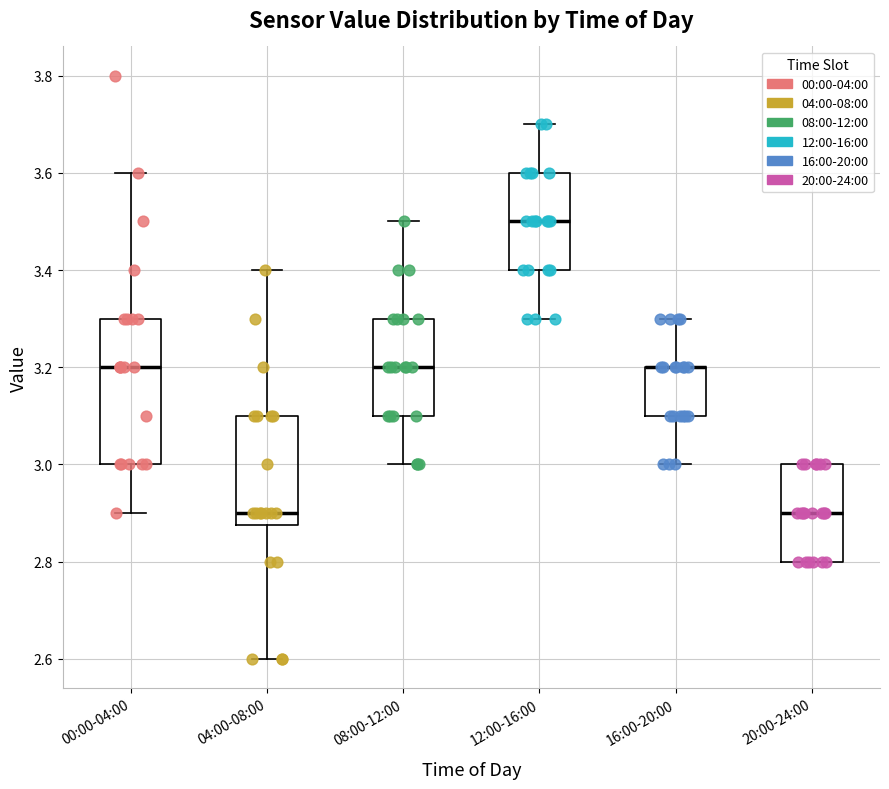

Reading left to right, read every box against the y-axis: the position of its median line, the range the box covers, and the ends of its whiskers. The values are not printed on the chart, so give them approximately, as read against the axis.

00:00-04:00: median 3.20, box 3.00 to 3.30, whiskers 2.90 to 3.60
04:00-08:00: median 2.90, box 2.88 to 3.10, whiskers 2.60 to 3.40
08:00-12:00: median 3.20, box 3.10 to 3.30, whiskers 3.00 to 3.50
12:00-16:00: median 3.50, box 3.40 to 3.60, whiskers 3.30 to 3.70
16:00-20:00: median 3.20 (drawn on the box's upper edge), box 3.10 to 3.20, whiskers 3.00 to 3.30
20:00-24:00: median 2.90, box 2.80 to 3.00, whiskers 2.80 to 3.00